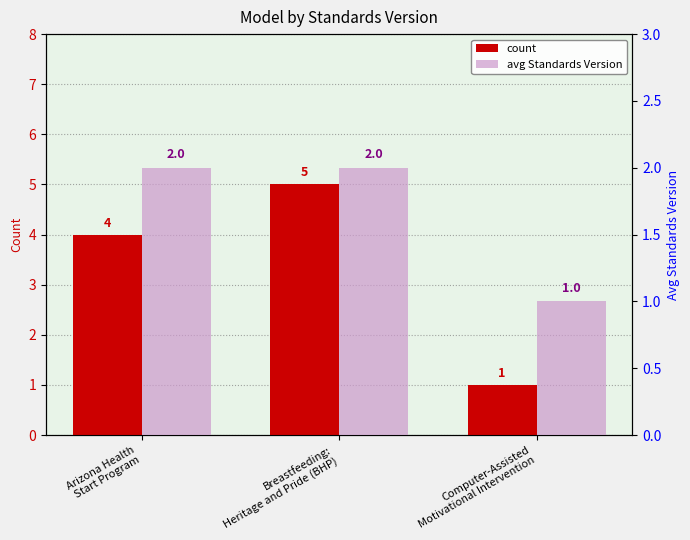

True or false: avg Standards Version has a value of 0 at Computer-Assisted
Motivational Intervention.

False